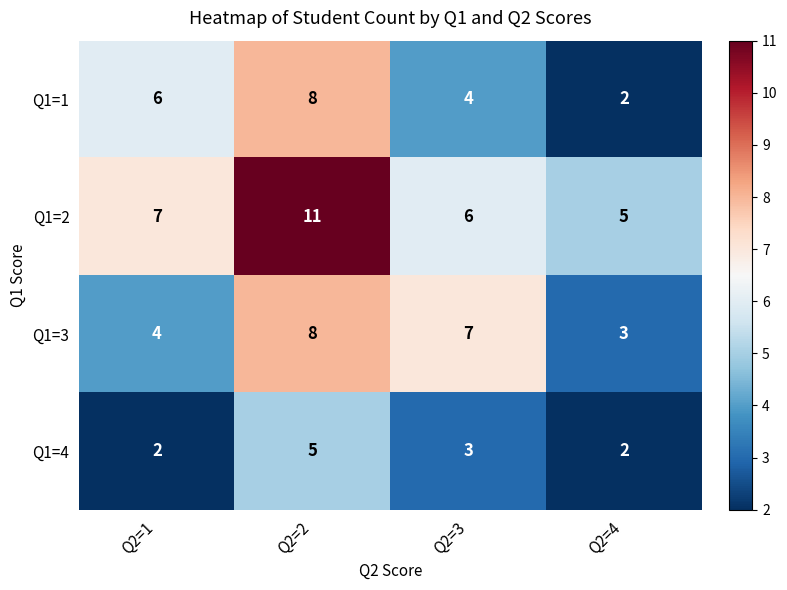

What is the difference between the maximum and second lowest values in the Q1=2 series?

5